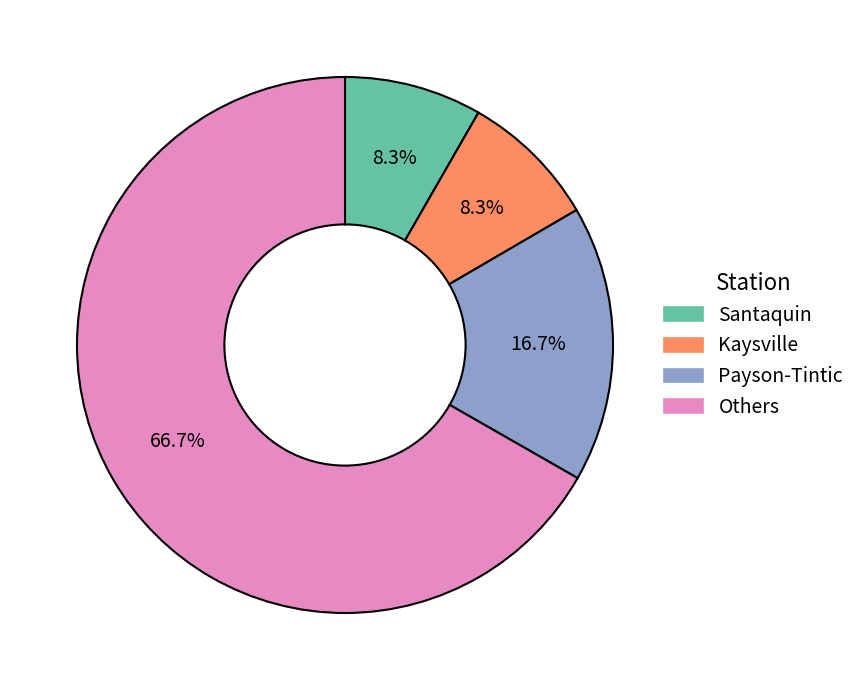

Combined, do Santaquin and Others account for over 50%?

Yes